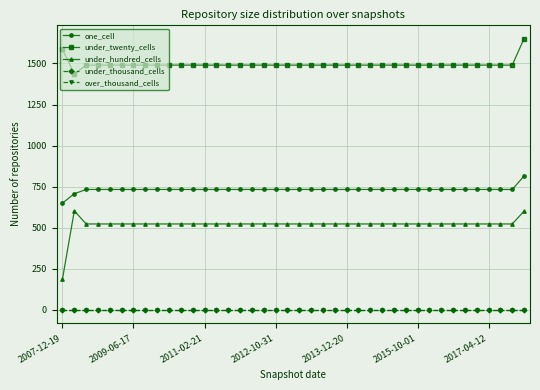

Reading left to right, transcribe all the data shown in this chart.

one_cell: 650	707	733	733	733	733	733	733	733	733	733	733	733	733	733	733	733	733	733	733	733	733	733	733	733	733	733	733	733	733	733	733	733	733	733	733	733	733	733	815
under_twenty_cells: 1586	1436	1490	1490	1490	1490	1490	1490	1490	1490	1490	1490	1490	1490	1490	1490	1490	1490	1490	1490	1490	1490	1490	1490	1490	1490	1490	1490	1490	1490	1490	1490	1490	1490	1490	1490	1490	1490	1490	1652
under_hundred_cells: 188	603	523	523	523	523	523	523	523	523	523	523	523	523	523	523	523	523	523	523	523	523	523	523	523	523	523	523	523	523	523	523	523	523	523	523	523	523	523	601
under_thousand_cells: 0	0	0	0	0	0	0	0	0	0	0	0	0	0	0	0	0	0	0	0	0	0	0	0	0	0	0	0	0	0	0	0	0	0	0	0	0	0	0	0
over_thousand_cells: 0	0	0	0	0	0	0	0	0	0	0	0	0	0	0	0	0	0	0	0	0	0	0	0	0	0	0	0	0	0	0	0	0	0	0	0	0	0	0	0